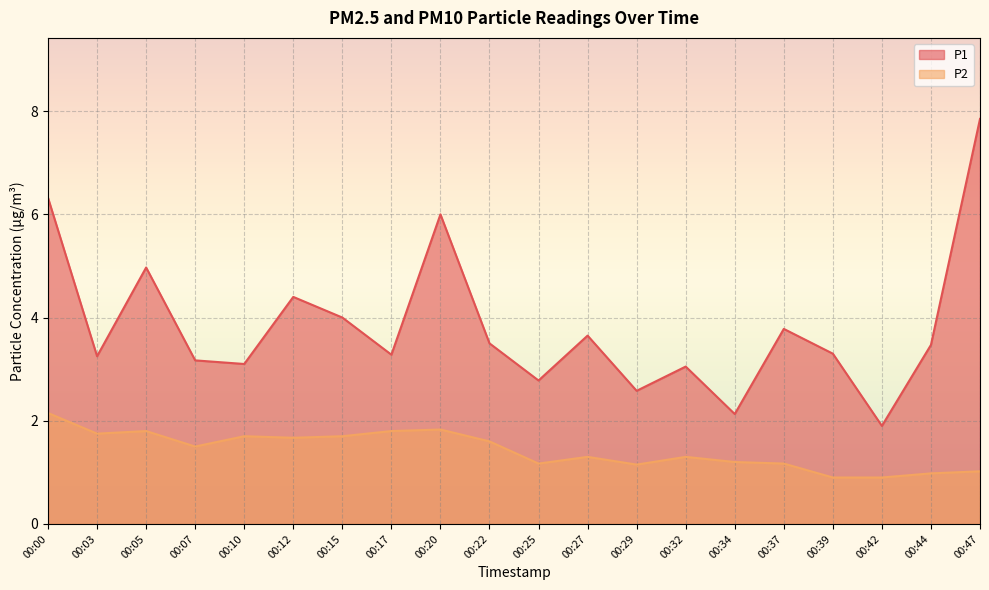

Which series has the largest total across all categories?

P1